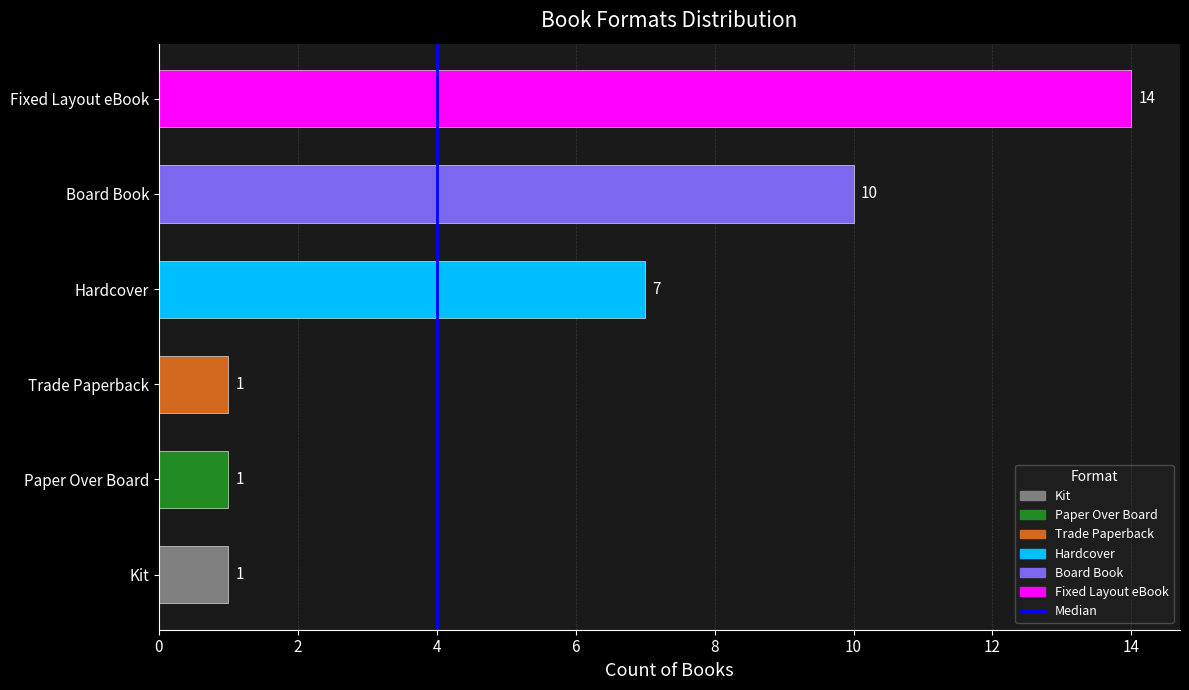

True or false: the data shows 3 at Hardcover.

False